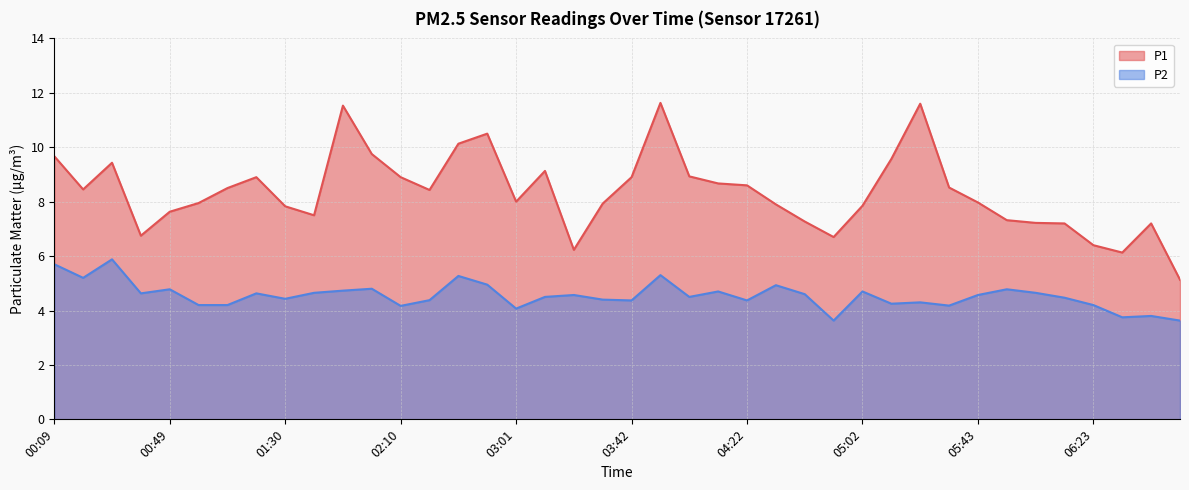

In P2, how many points are lower than both neighbors (excluding endpoints)?

12